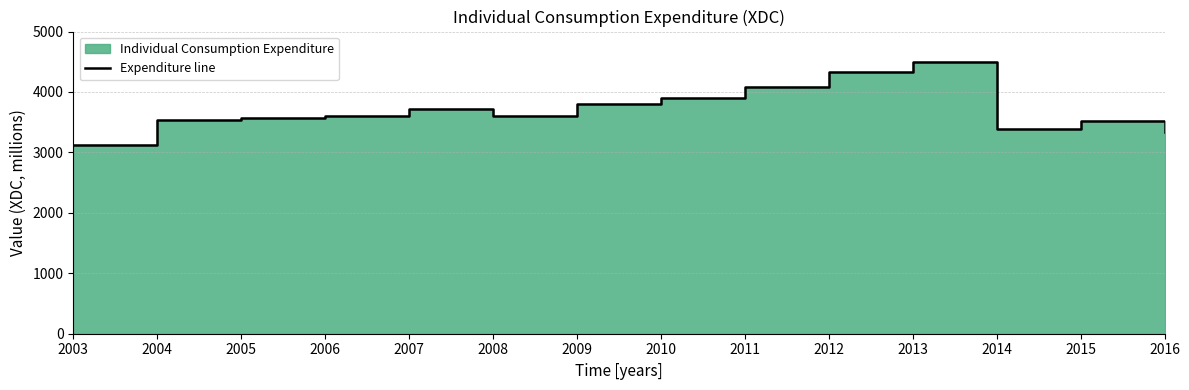

Where is the first local minimum?

2008